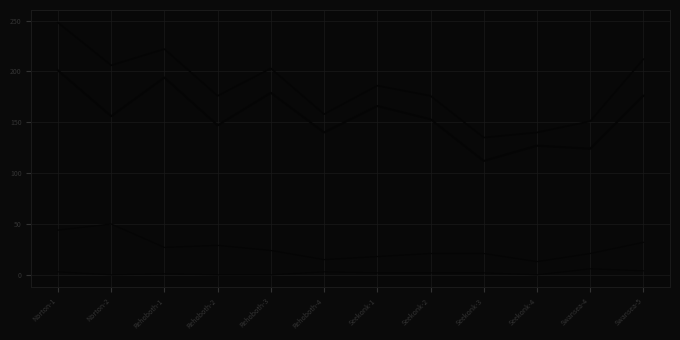

How many lines are shown in the chart?

4